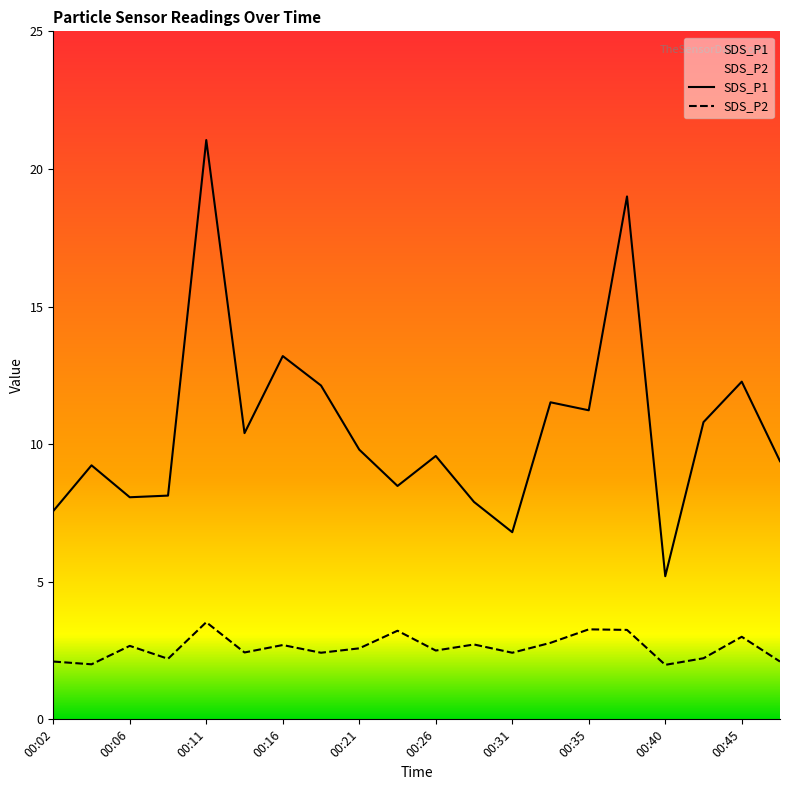

Is the value of SDS_P2 at 00:23 greater than the value of SDS_P1 at 00:40?

No